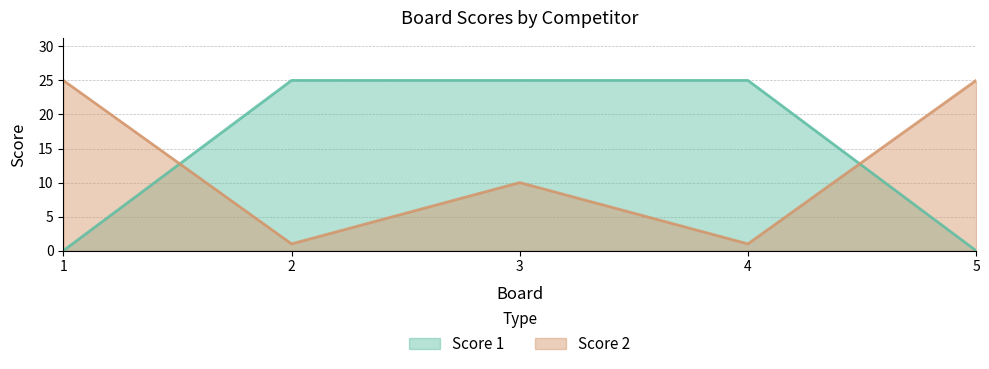

After their last crossing, which series has the higher values: Score 2 or Score 1?

Score 2